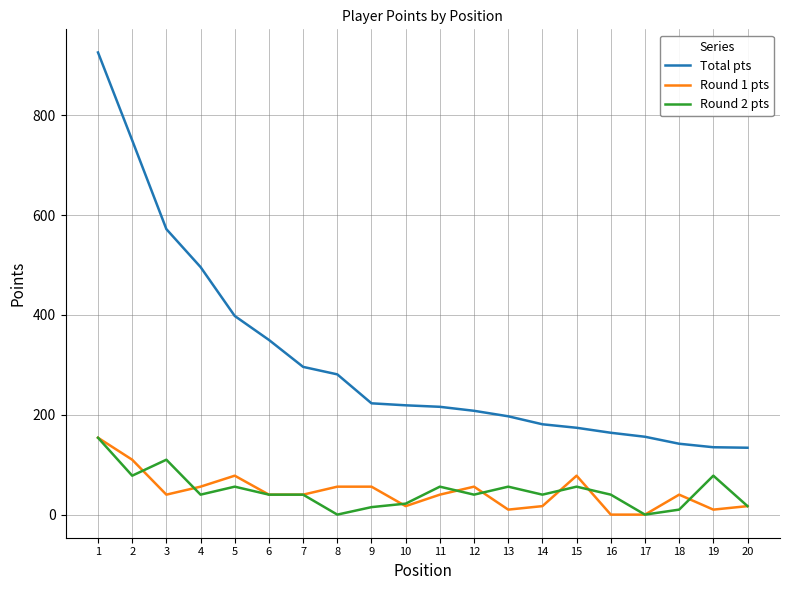

At which label does Total pts first exceed 219?

1